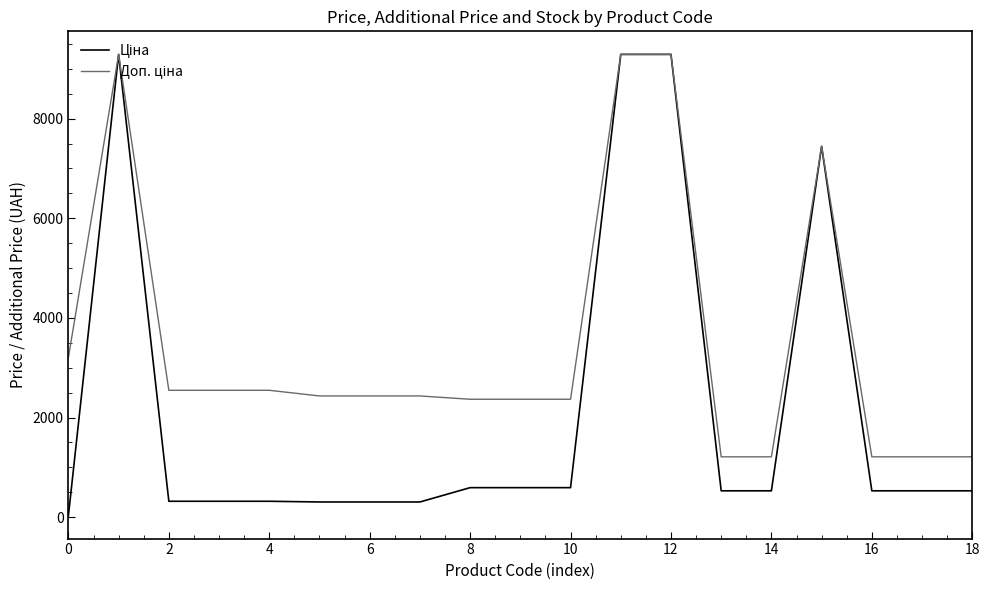

What is the greatest value displayed?

9290.5